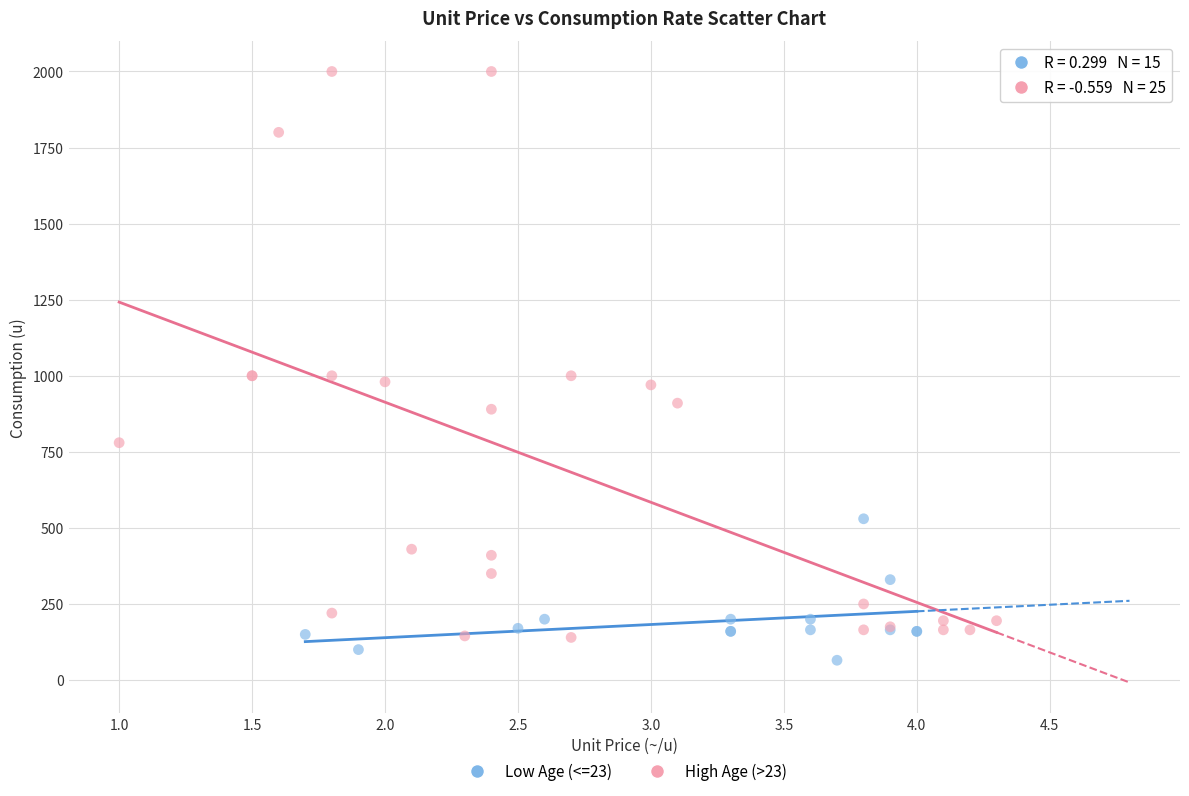

Which series reaches the maximum Y coordinate?

High Age (>23)